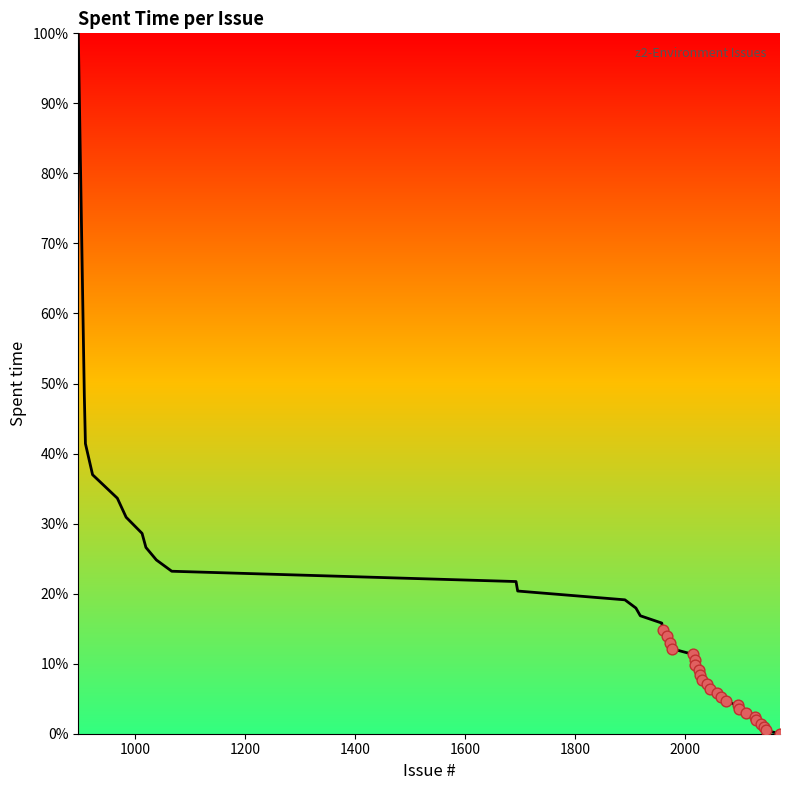

What is the greatest value displayed?

100.0